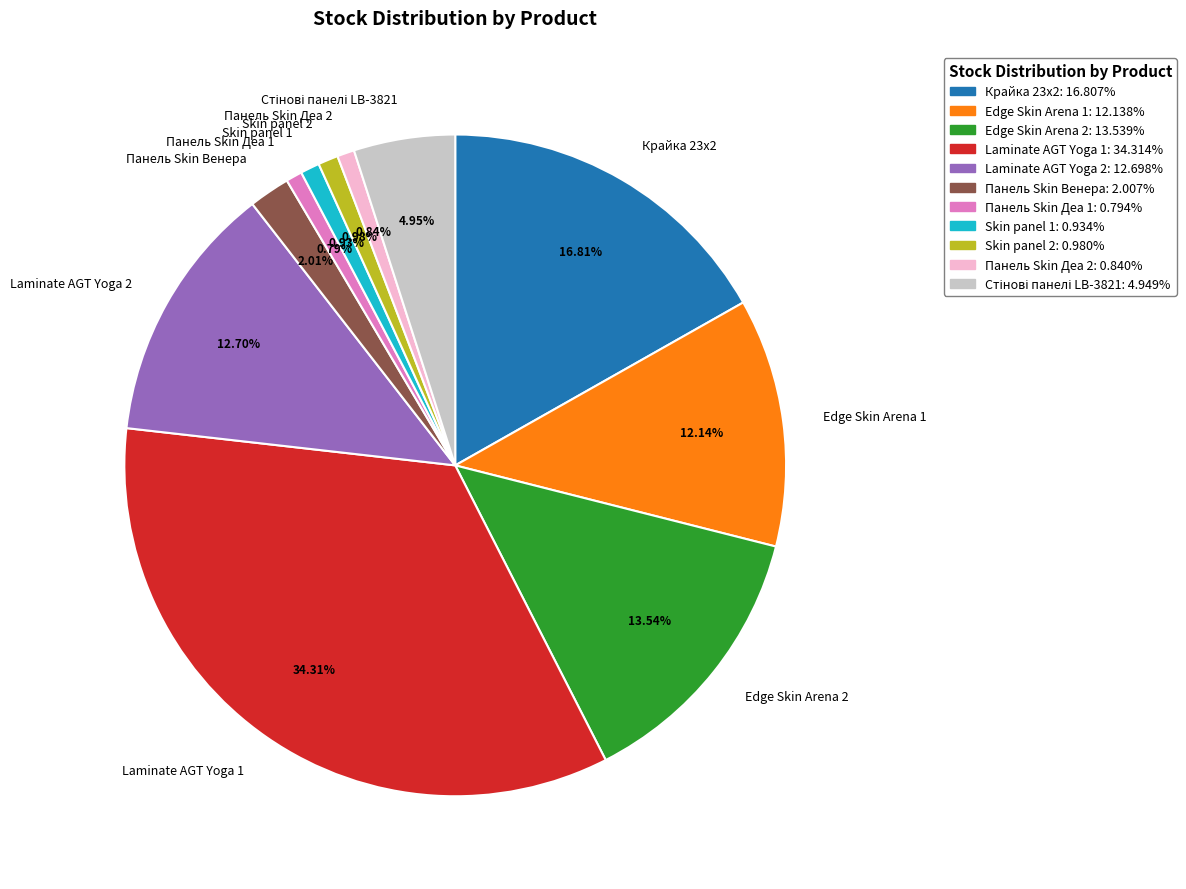

What is the largest slice in the pie chart?

Laminate AGT Yoga 1